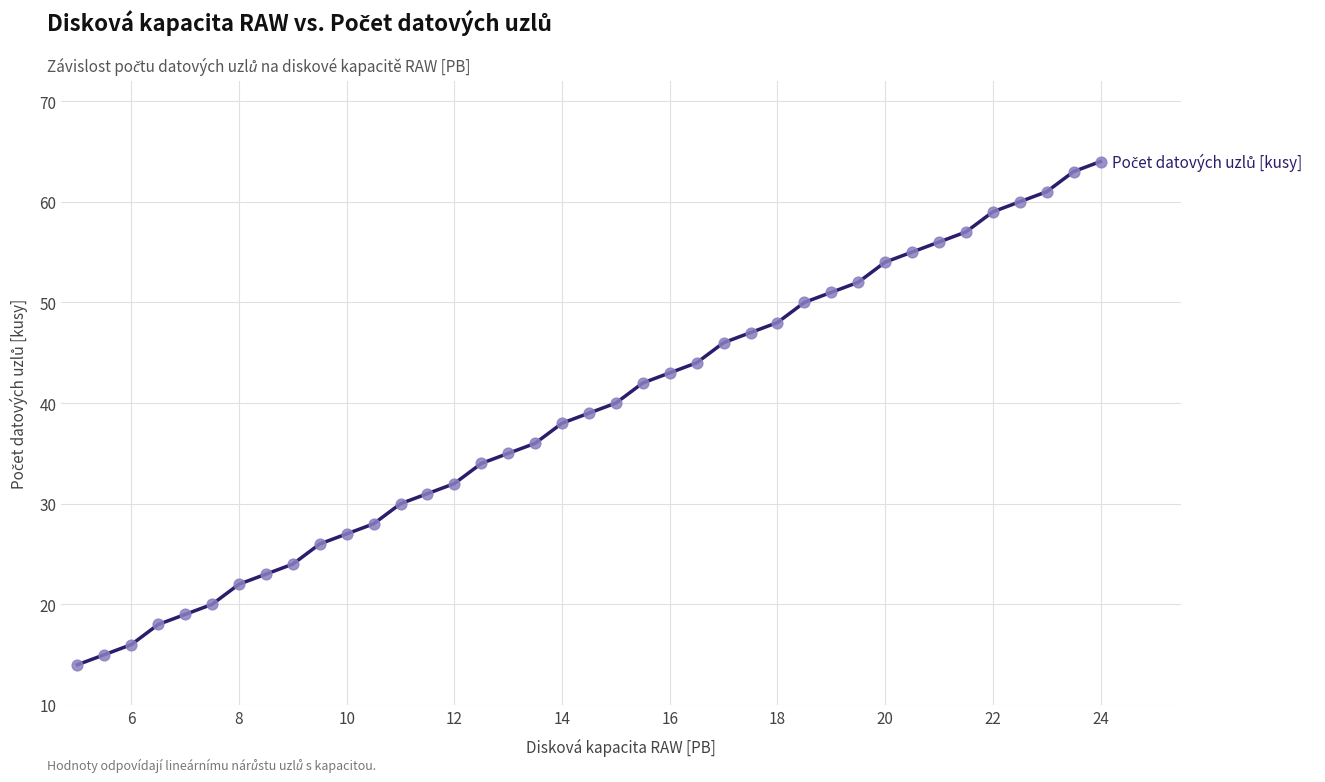

What is the greatest value displayed?

64